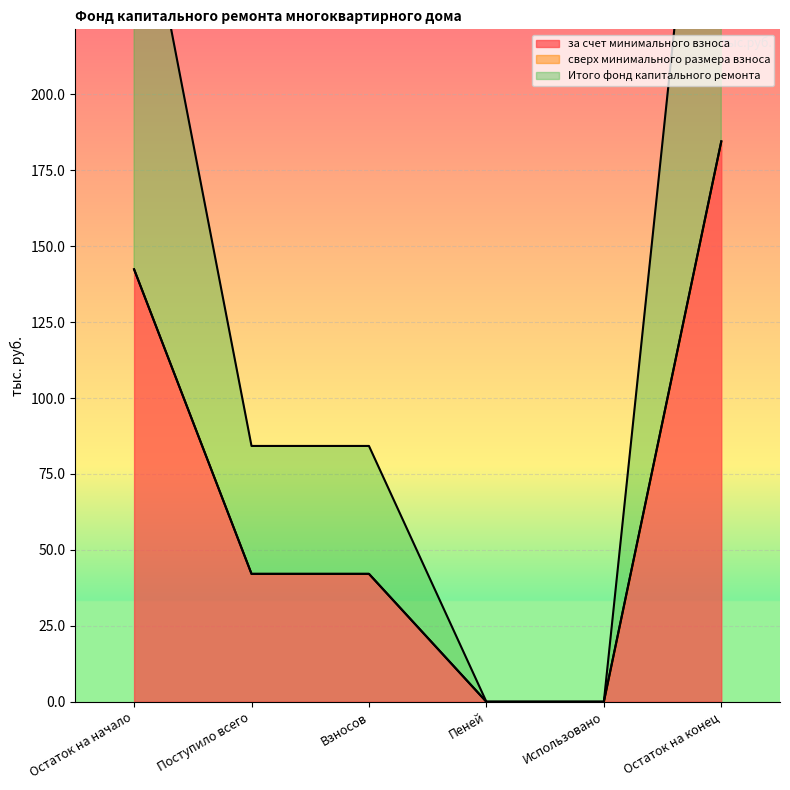

At how many categories does at least one series exceed 119?

2